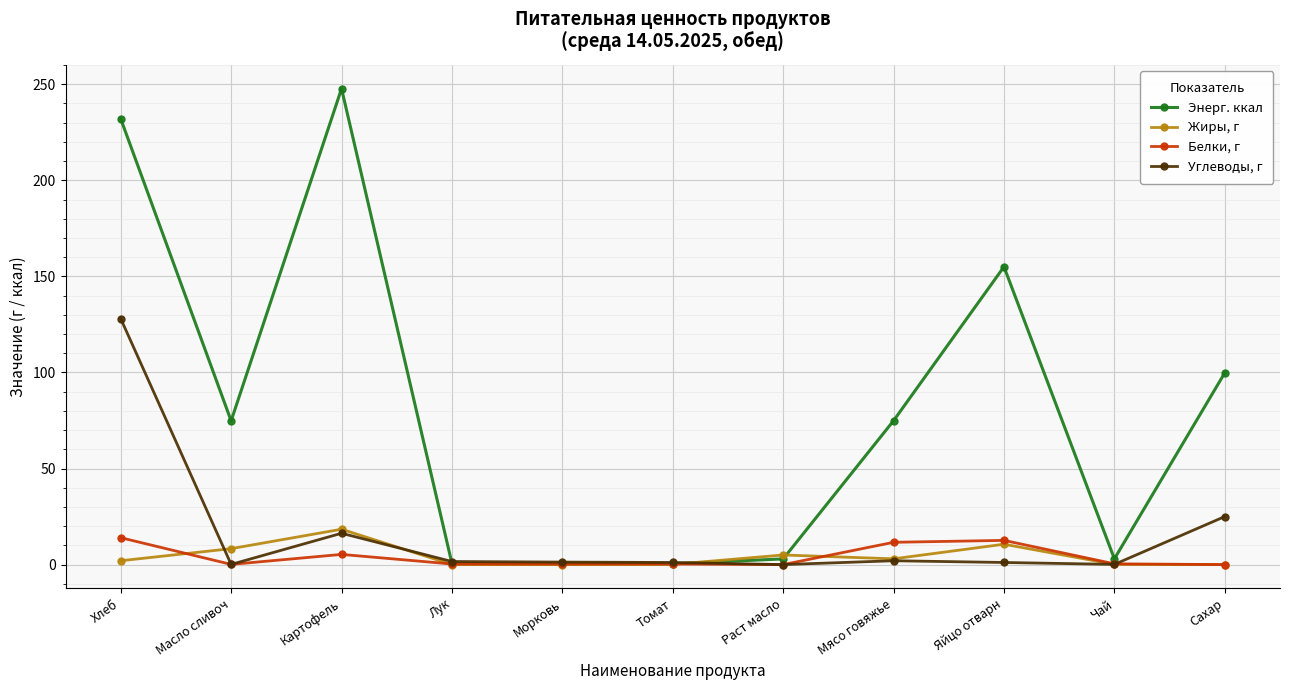

At which category does Углеводы, г reach its first local peak?

Картофель